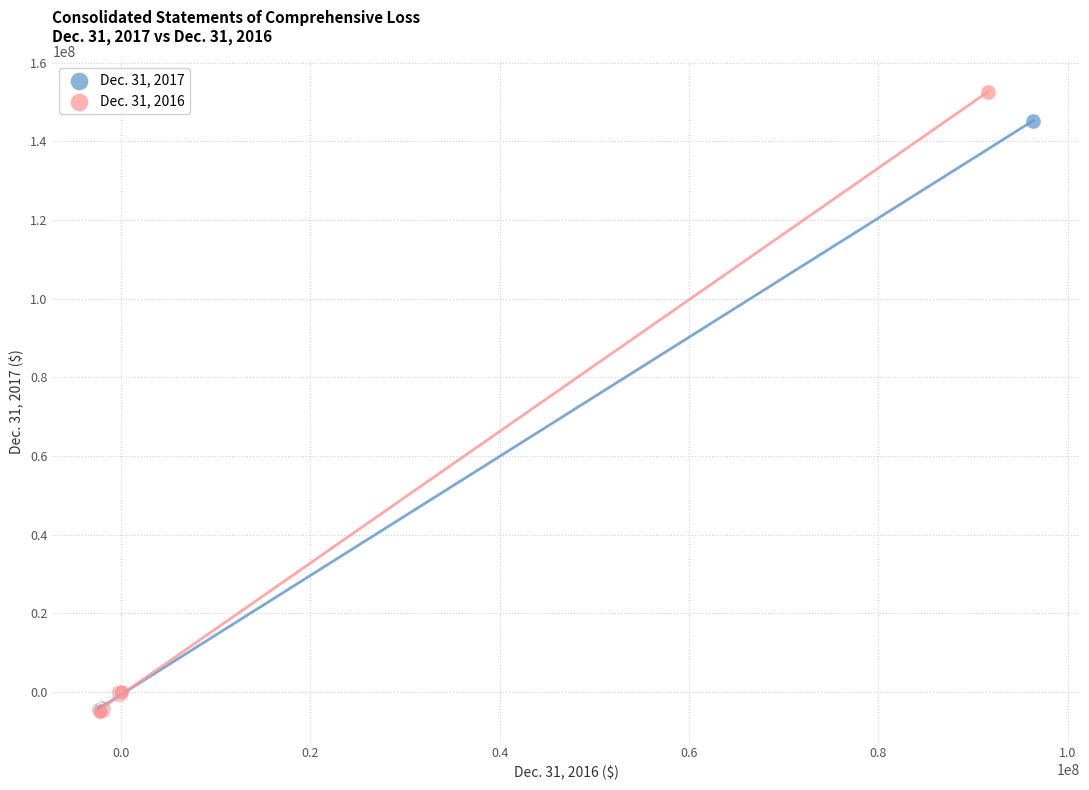

Which series reaches the maximum Y coordinate?

Dec. 31, 2016